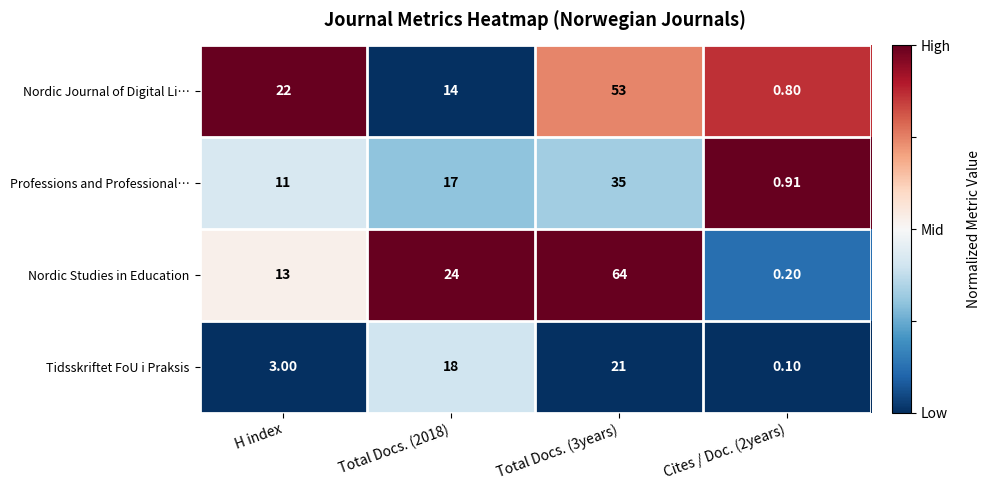

Which series has the largest range (max minus min)?

Nordic Studies in Education